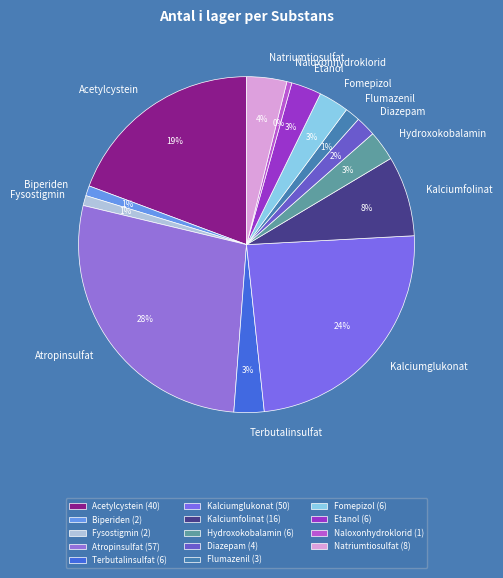

Is the sum of Hydroxokobalamin and Kalciumfolinat greater than half?

No